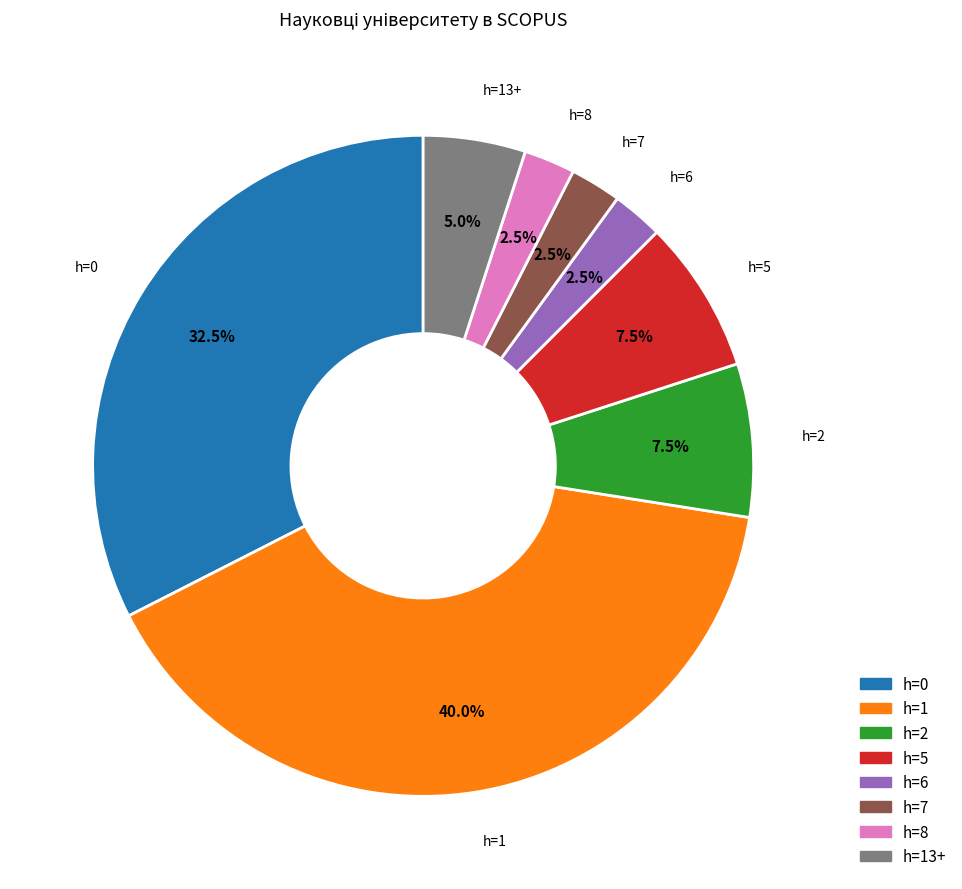

Does any single category account for the majority?

No